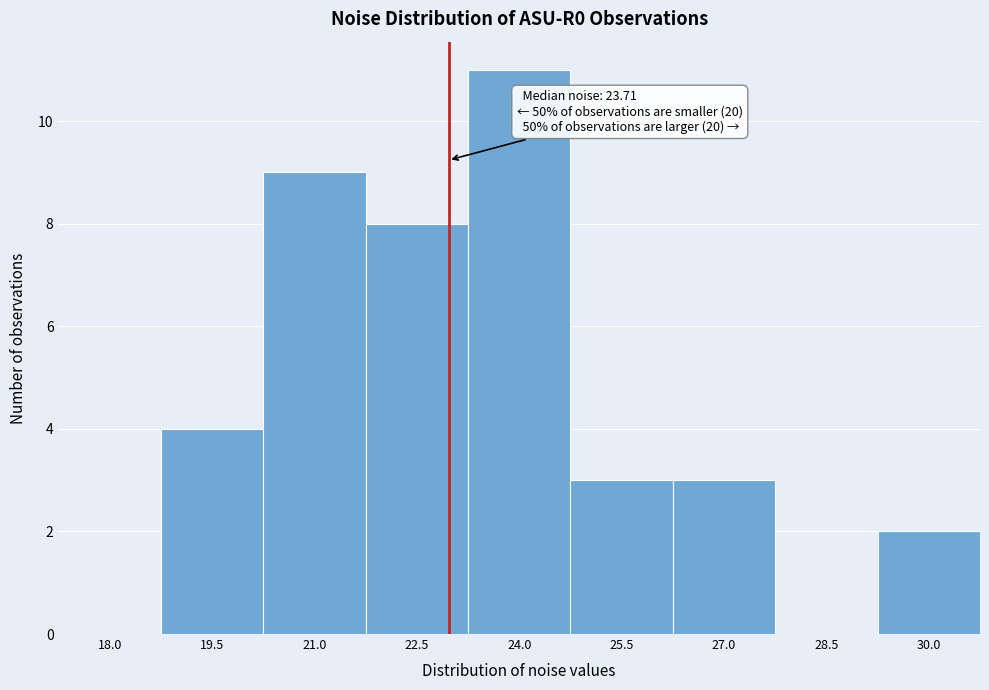

Reading left to right, list all the values displayed in this chart.

18.0=0	19.5=4	21.0=9	22.5=8	24.0=11	25.5=3	27.0=3	28.5=0	30.0=2